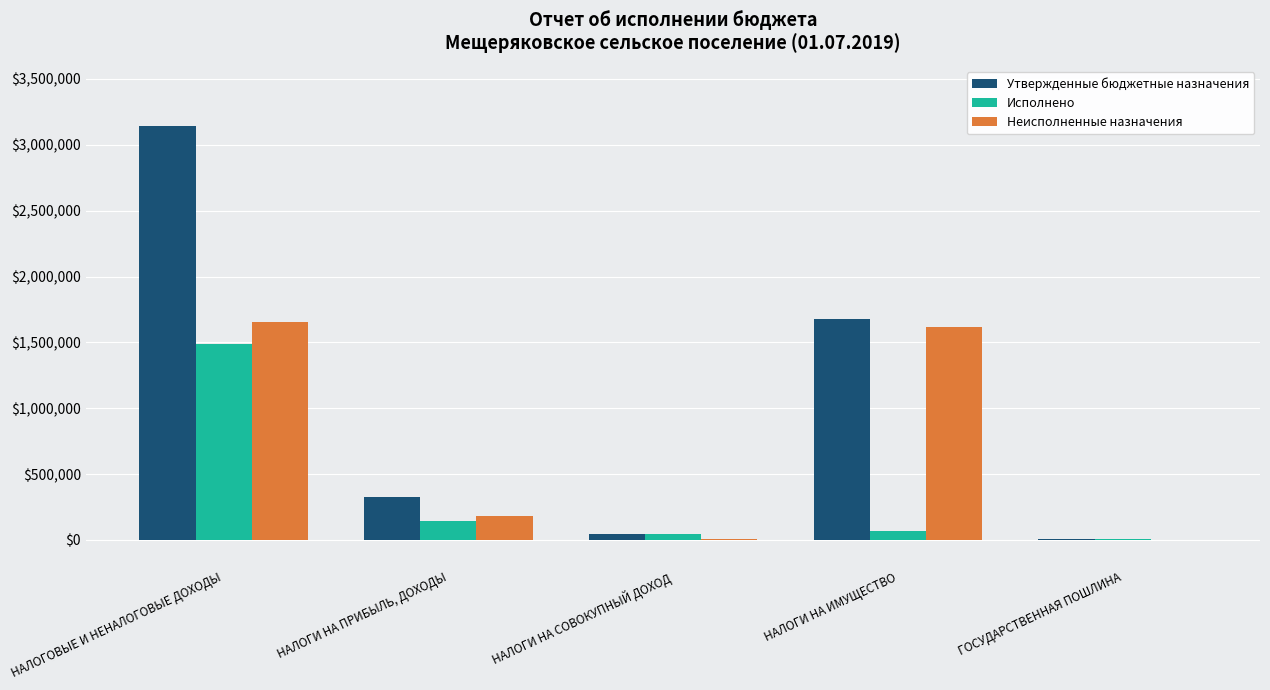

What is the sum of the Неисполненные назначения values at НАЛОГИ НА ПРИБЫЛЬ, ДОХОДЫ and ГОСУДАРСТВЕННАЯ ПОШЛИНА?

179143.9